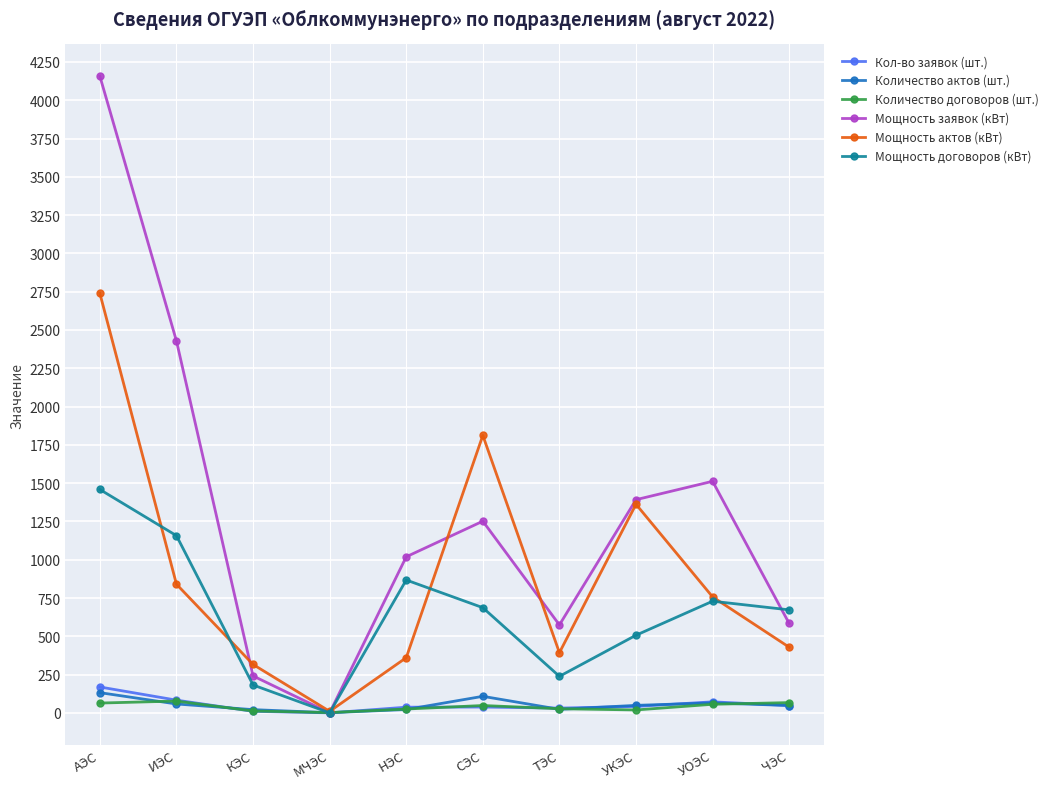

Which category has the lowest value in the Мощность актов (кВт) series?

МЧЭС